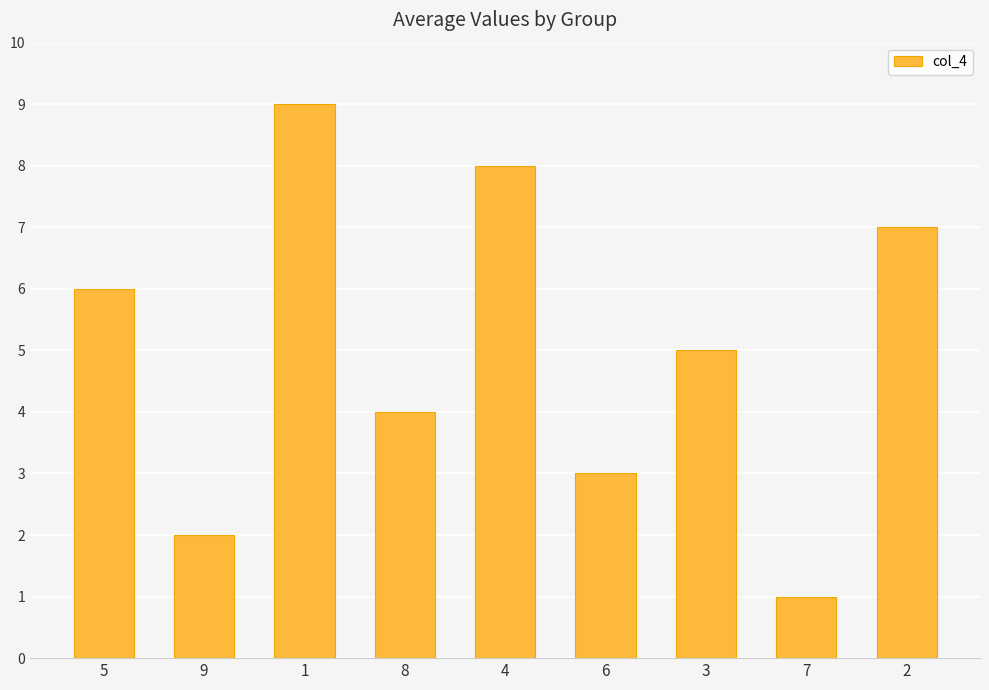

The value at 9 is 1. True or false?

False